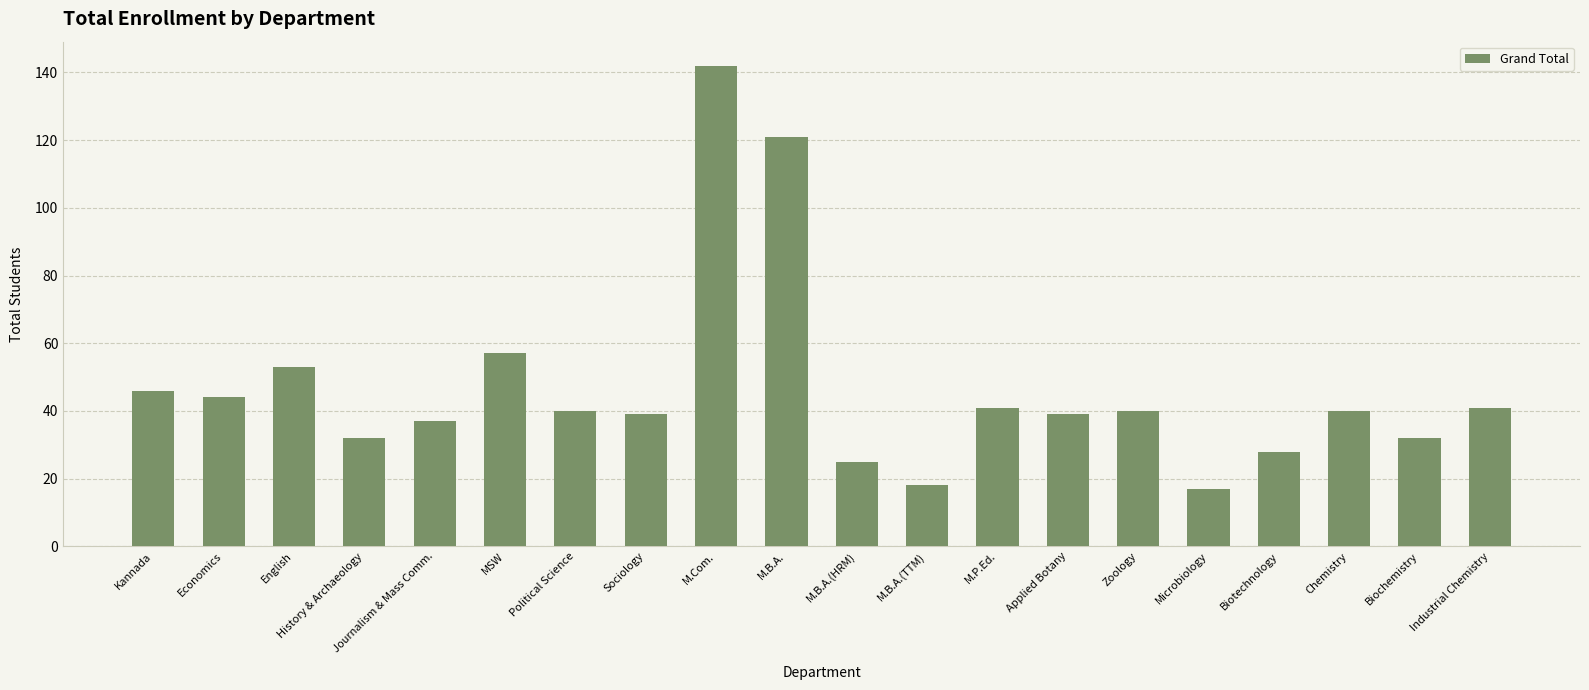

What is the change in value from M.B.A. to M.P.Ed.?

-80